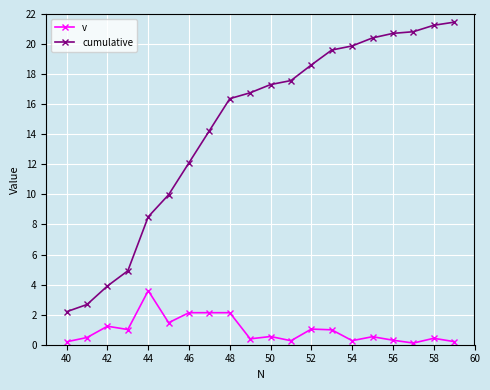

Which series has the widest spread of values?

cumulative